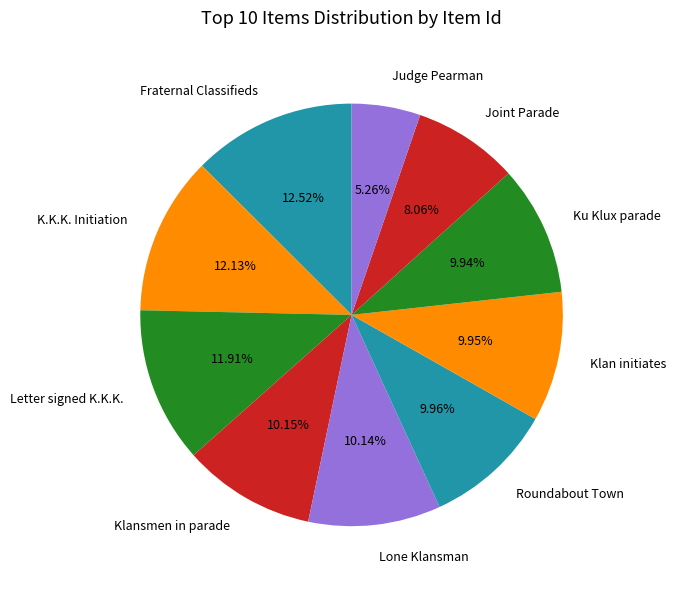

Do Judge Pearman and Joint Parade together represent more than half of the pie?

No